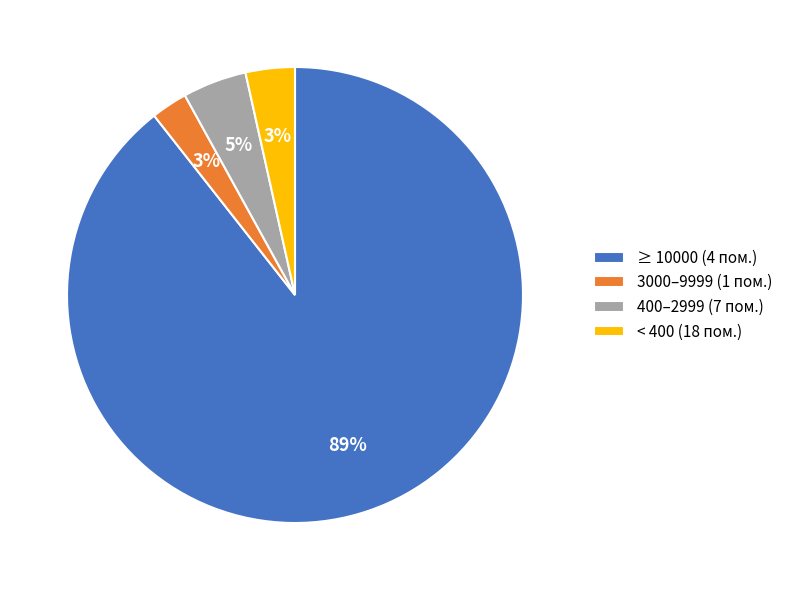

What is the largest slice in the pie chart?

≥ 10000 (4 пом.)